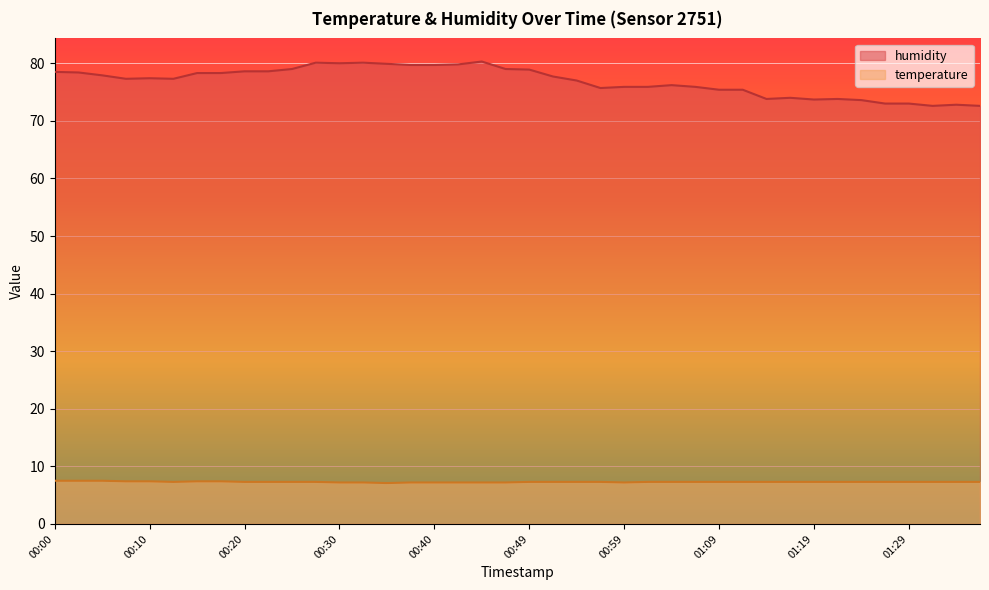

What is the label of the 18th point from the left?

00:42